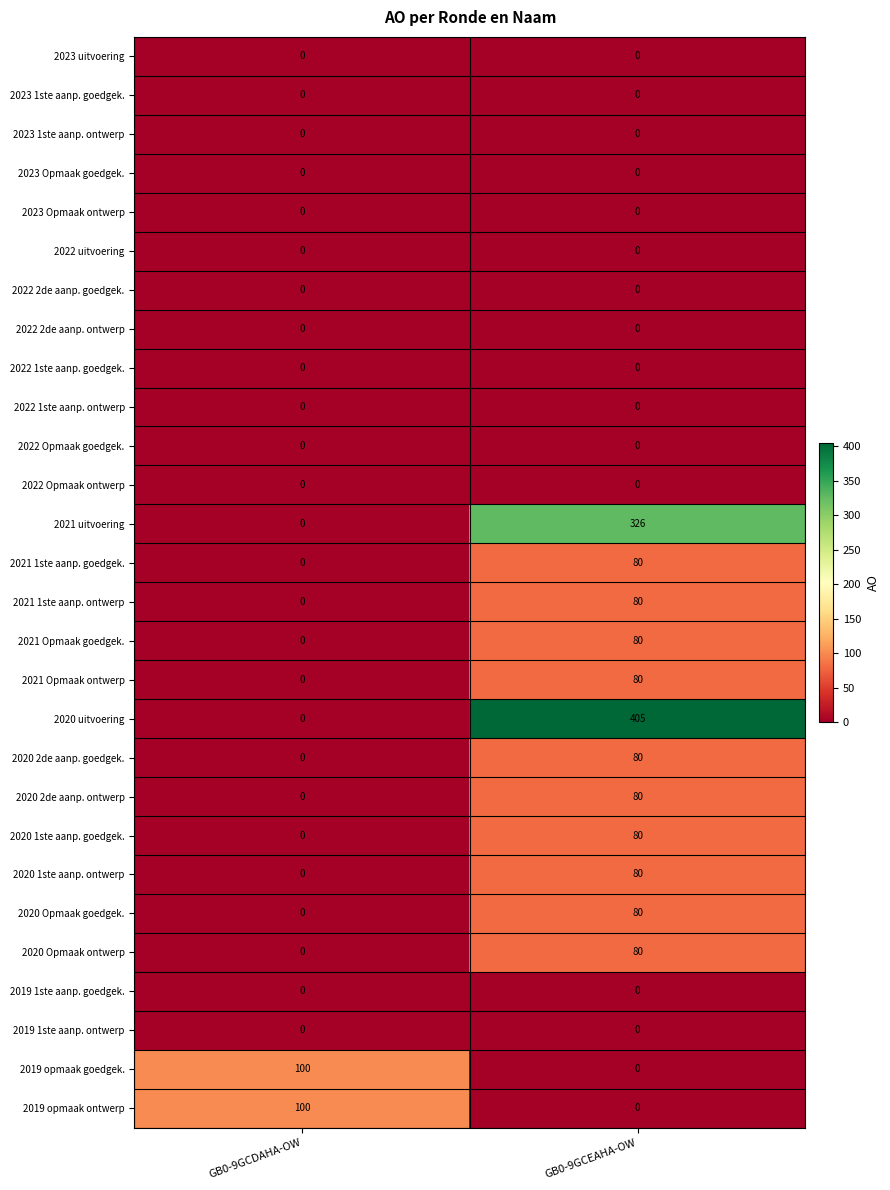

True or false: 2020 uitvoering has a value of 207 at GB0-9GCDAHA-OW.

False